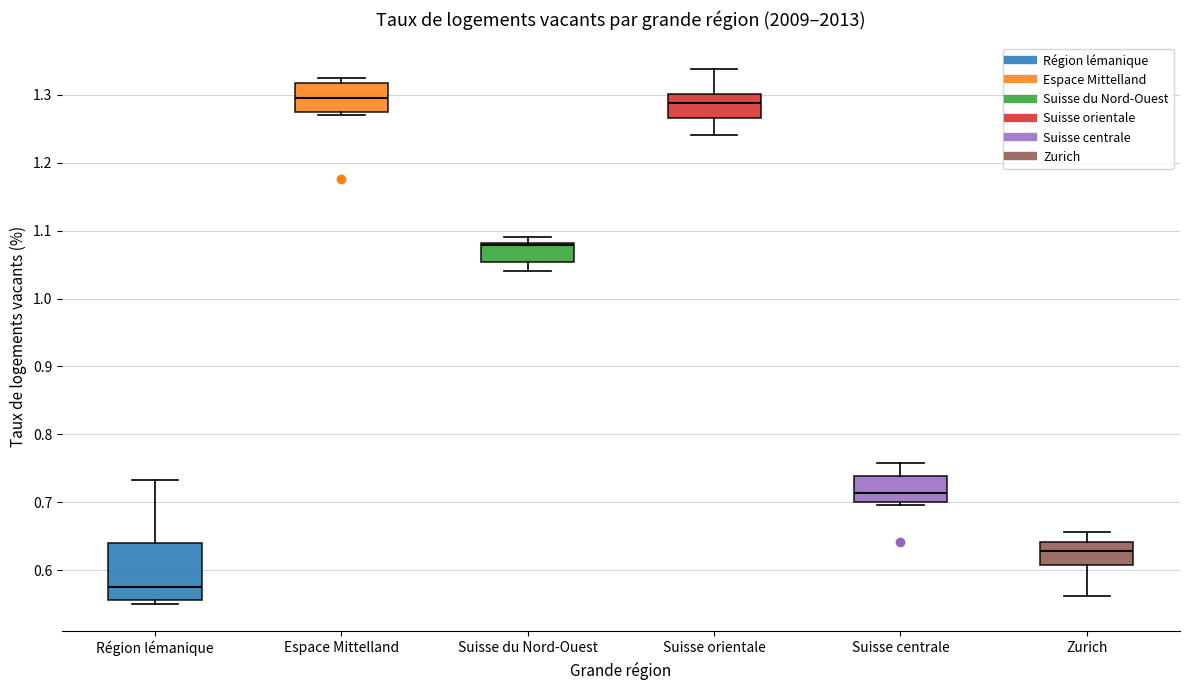

Reading left to right, read every box against the y-axis: the position of its median line, the range the box covers, and the ends of its whiskers. The values are not printed on the chart, so give them approximately, as read against the axis.

Région lémanique: median 0.58, box 0.56 to 0.64, whiskers 0.55 to 0.73
Espace Mittelland: median 1.29, box 1.27 to 1.32, whiskers 1.27 (just below the box's lower edge) to 1.32 (just above the box's upper edge)
Suisse du Nord-Ouest: median 1.08 (just below the box's upper edge), box 1.05 to 1.08, whiskers 1.04 to 1.09
Suisse orientale: median 1.29, box 1.27 to 1.30, whiskers 1.24 to 1.34
Suisse centrale: median 0.71, box 0.70 to 0.74, whiskers 0.70 (just below the box's lower edge) to 0.76
Zurich: median 0.63, box 0.61 to 0.64, whiskers 0.56 to 0.66